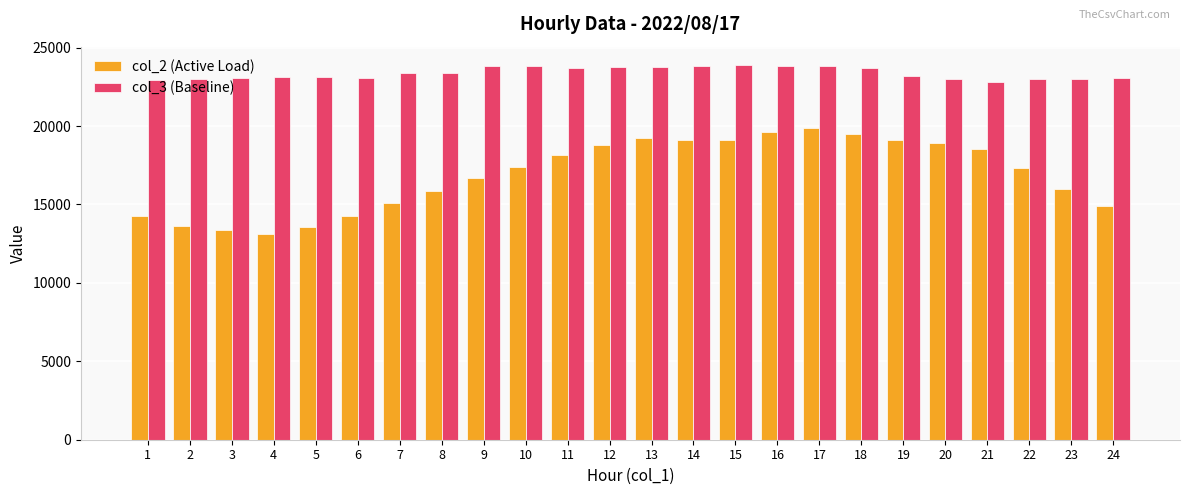

Between 9 and 18, which series saw the biggest shift?

col_2 (Active Load)